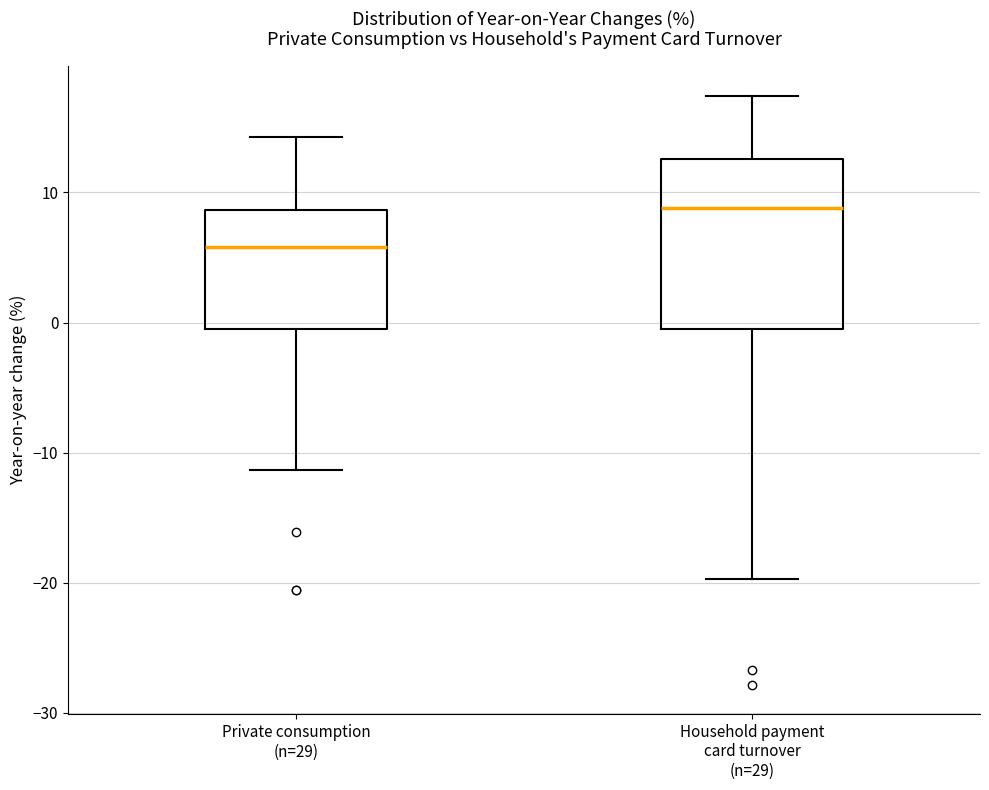

Which box is the tallest, from its lower edge to its upper edge?

Household payment card turnover (n=29)